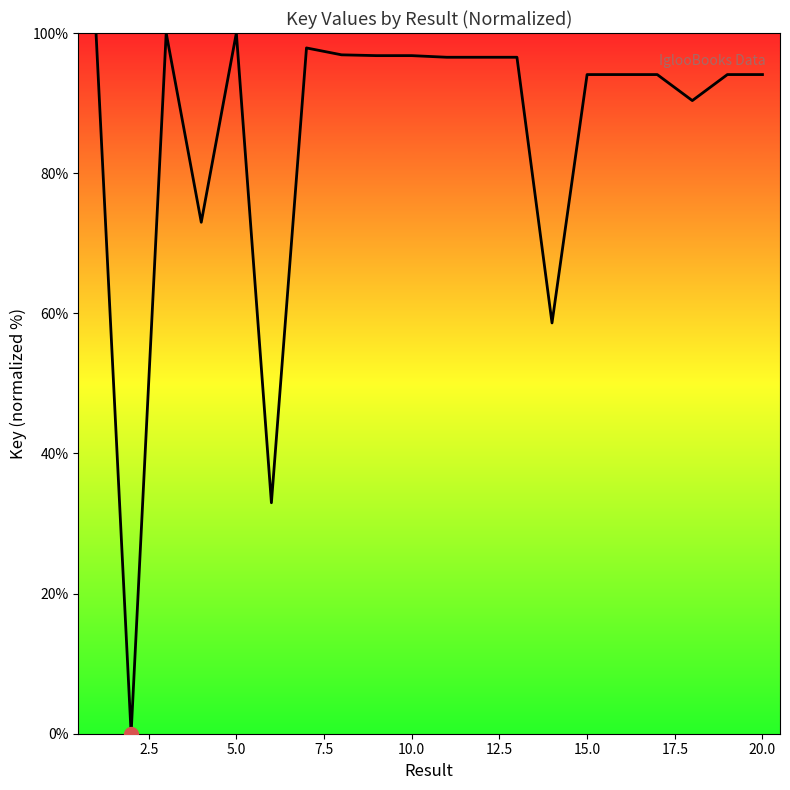

What is the maximum value shown in the chart?

100.0